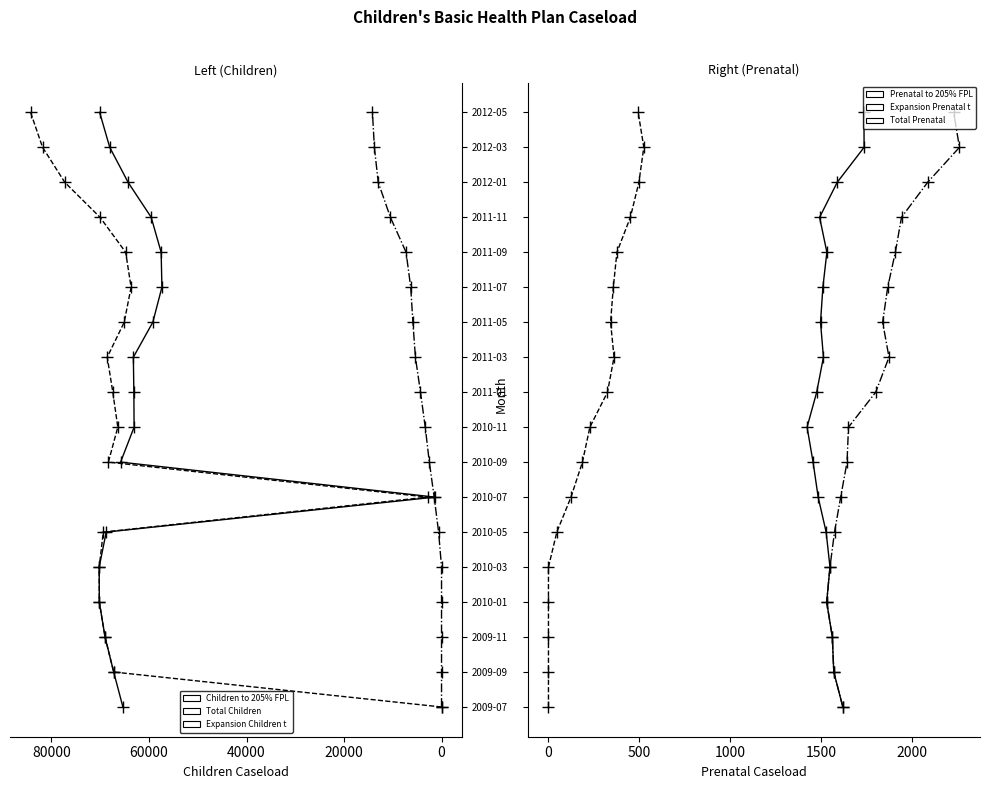

List the series in order of their peak value, lowest first.

Children to 205% FPL, Total Children, Expansion Children to 259% FPL, Prenatal to 205% FPL, Expansion Prenatal to 259% FPL, Total Prenatal